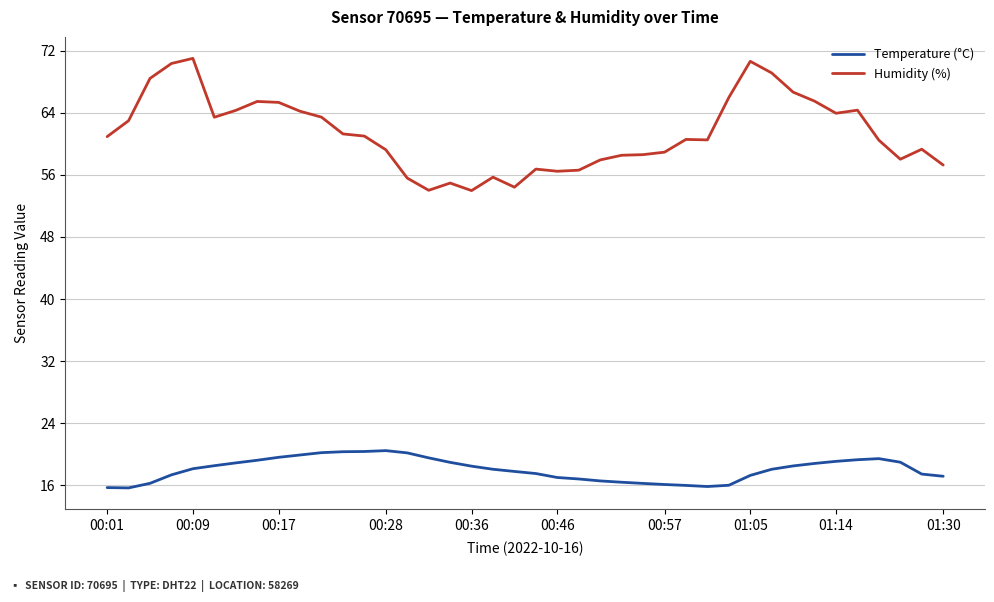

True or false: Humidity (%) and Temperature (°C) intersect in this chart.

False